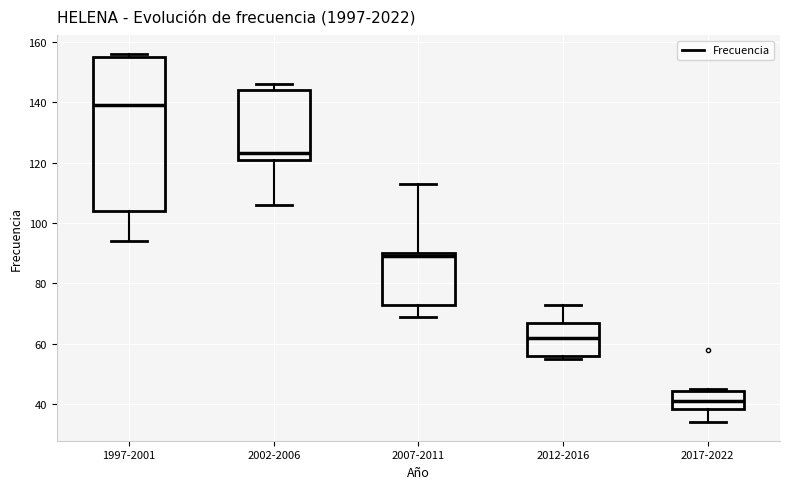

Which box has the highest median line?

1997-2001